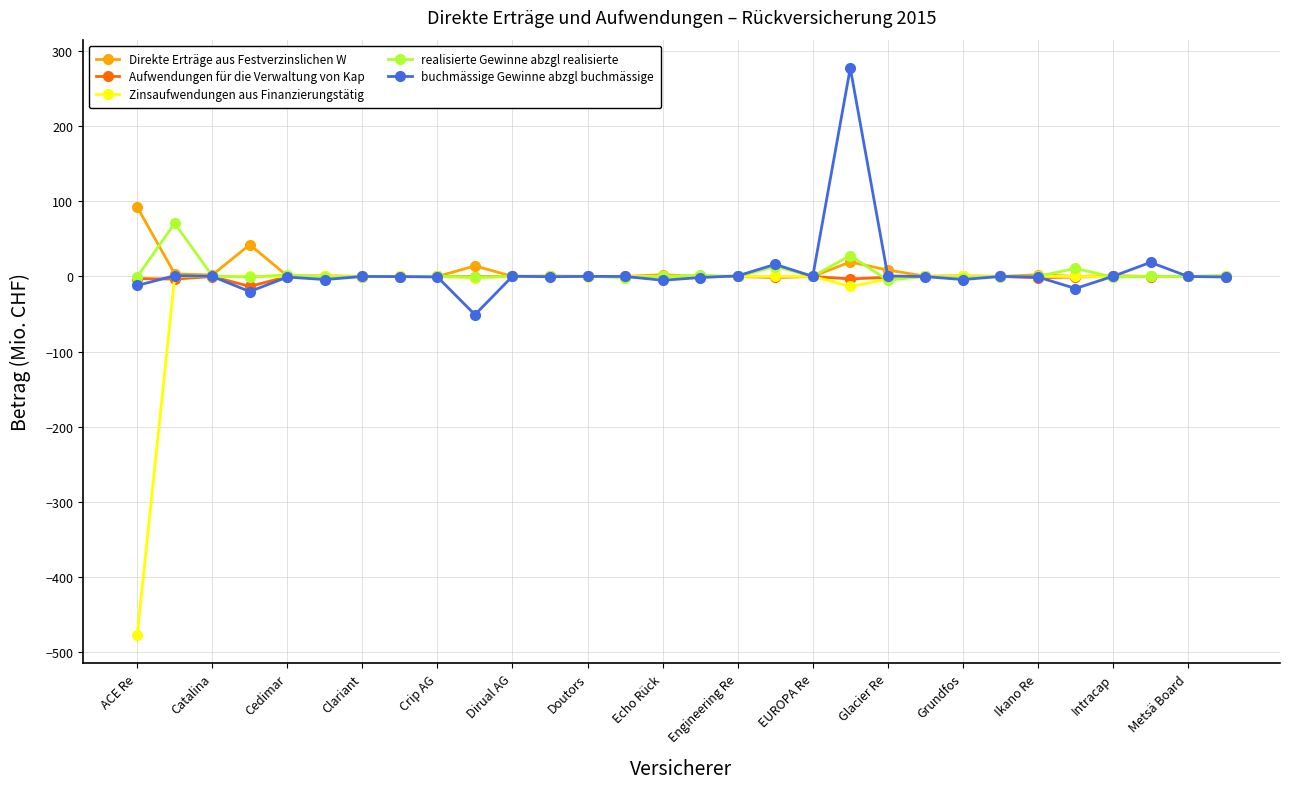

What is the smallest value displayed?

-477.7